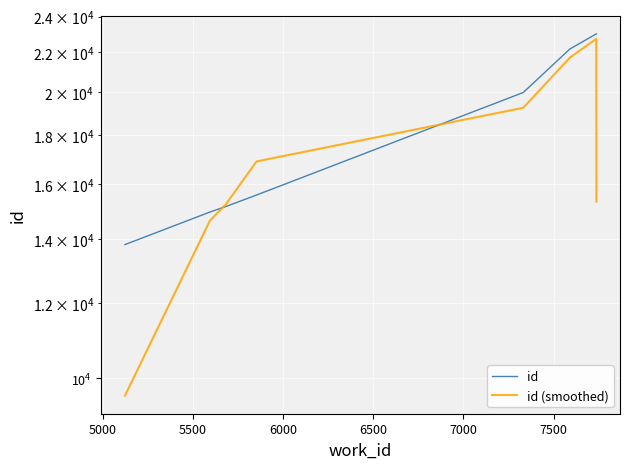

Between 5000 and 5500, which is larger?

5500